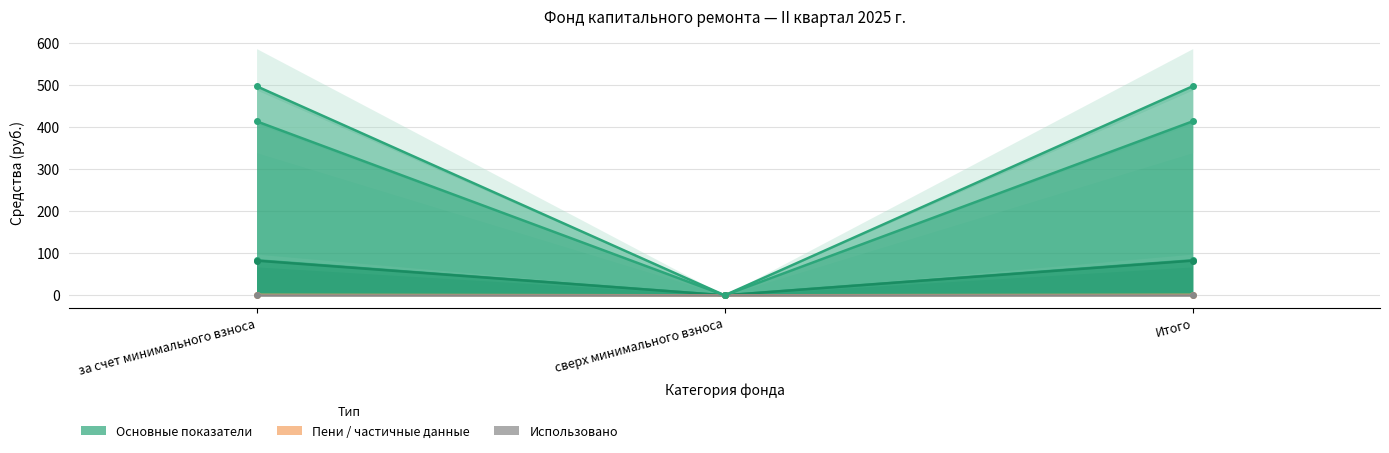

How many lines are shown in the chart?

6